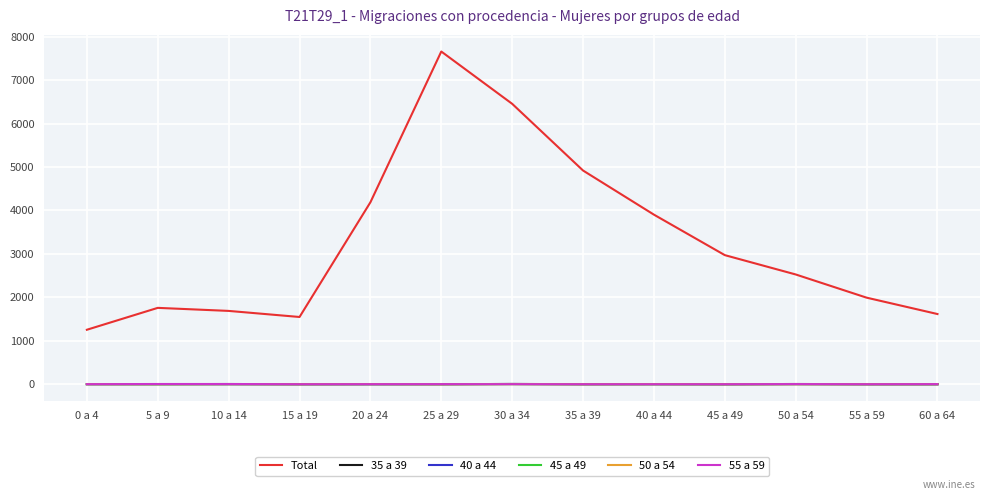

Is the value of 35 a 39 at 5 a 9 greater than the value of Total at 25 a 29?

No